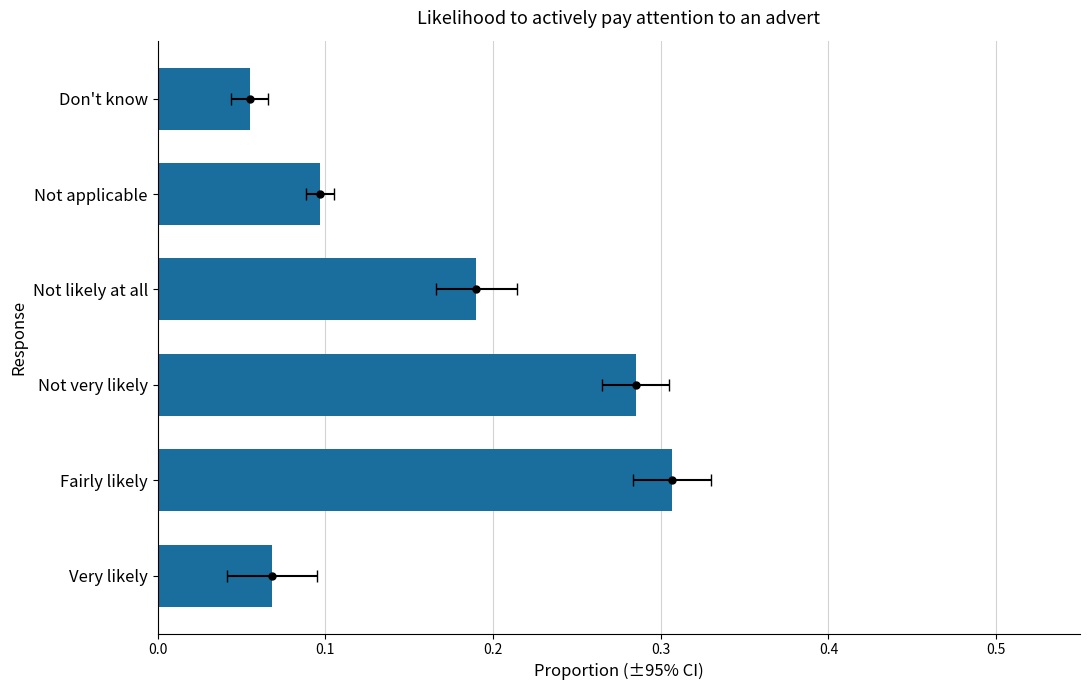

Count the number of categories in the chart.

6